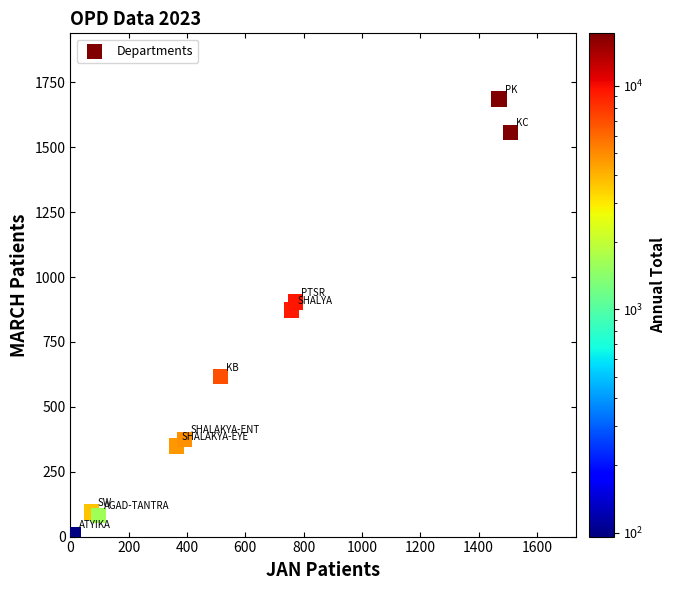

What is the average Y value?

655